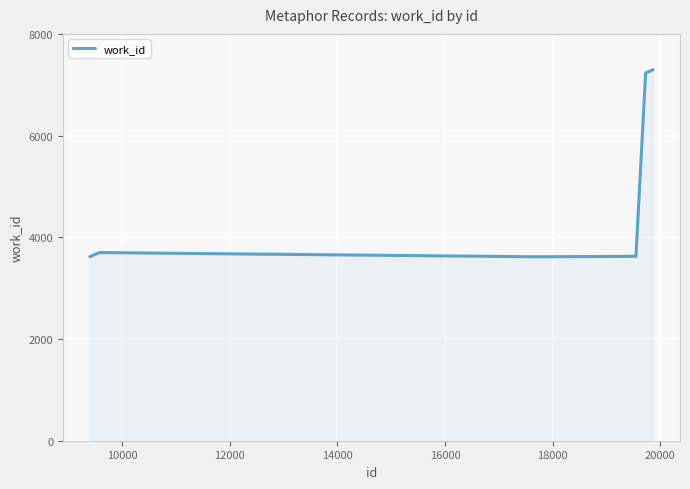

What is the value of the 6th point from the left?

7233